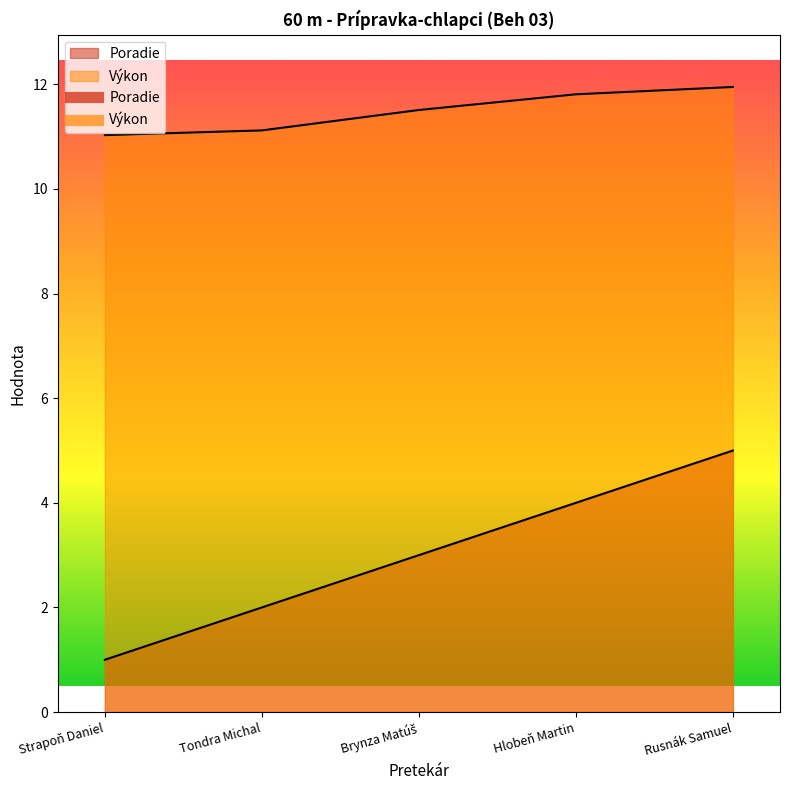

What are all the series names shown in the legend?

Poradie, Výkon